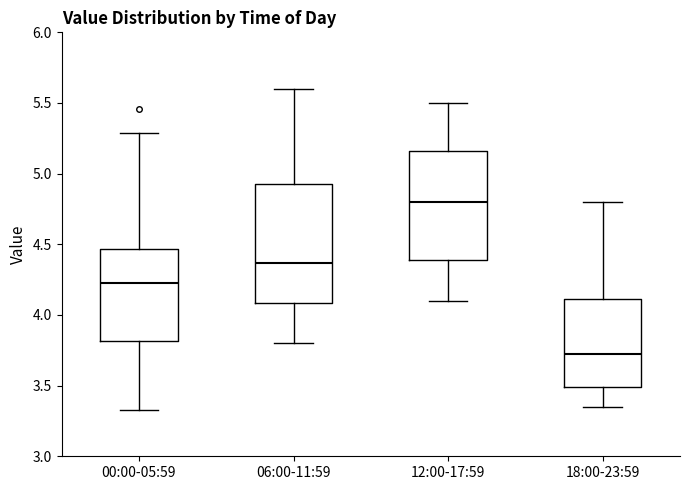

Reading left to right, transcribe this box plot: for each box, give where its median line is, the range the box spans, and where its two whiskers end, as read against the y-axis. The values are not printed on the chart, so give them approximately, as read against the axis.

00:00-05:59: median 4.25, box 3.80 to 4.45, whiskers 3.35 to 5.30
06:00-11:59: median 4.35, box 4.10 to 4.95, whiskers 3.80 to 5.60
12:00-17:59: median 4.80, box 4.40 to 5.15, whiskers 4.10 to 5.50
18:00-23:59: median 3.75, box 3.50 to 4.10, whiskers 3.35 to 4.80